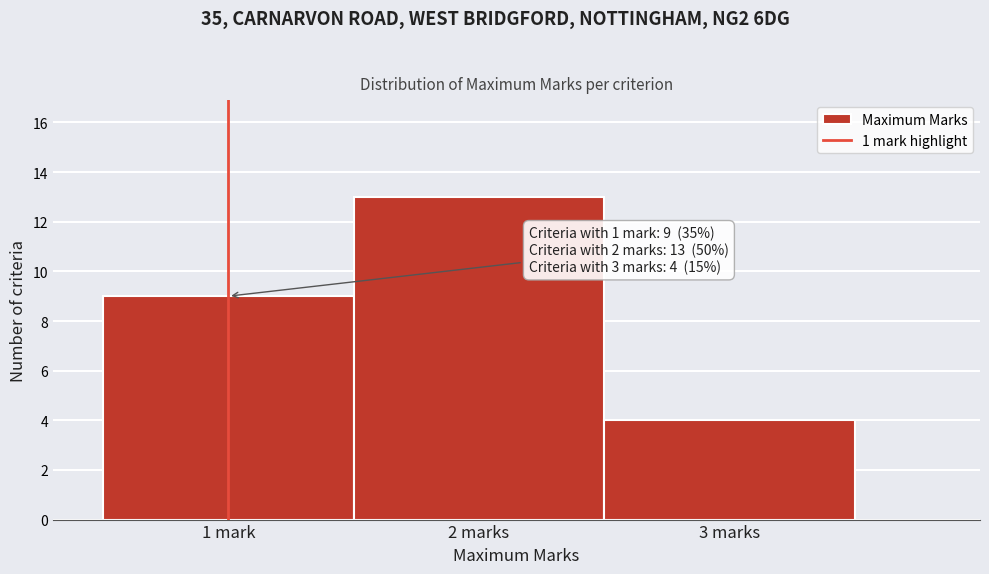

Reading left to right, extract all data points from this chart.

9	13	4